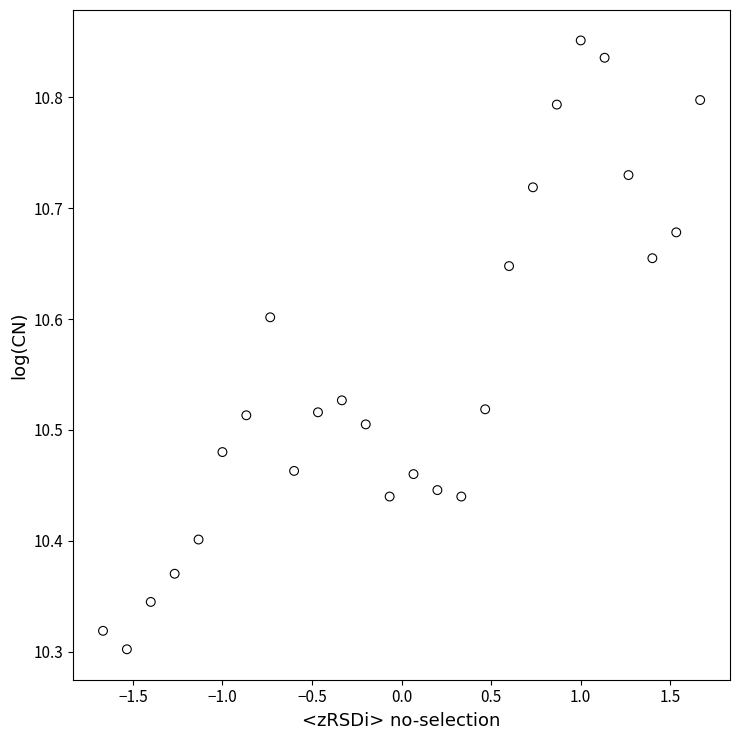

What is the range of X values (max minus min)?

3.3